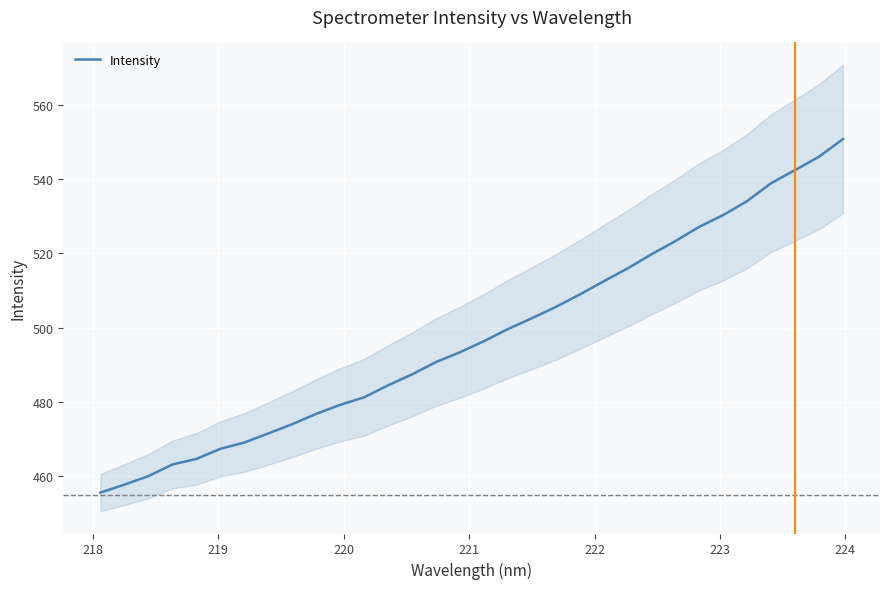

Count the number of values greater than 496.

16